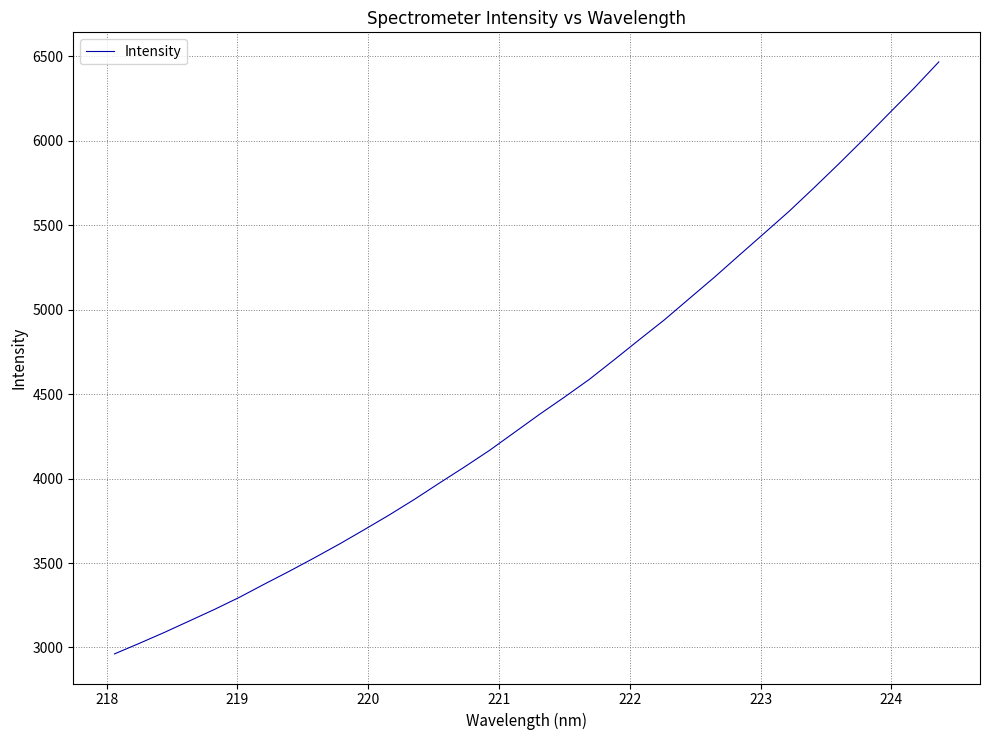

What is the difference between the maximum and minimum values?

3505.5